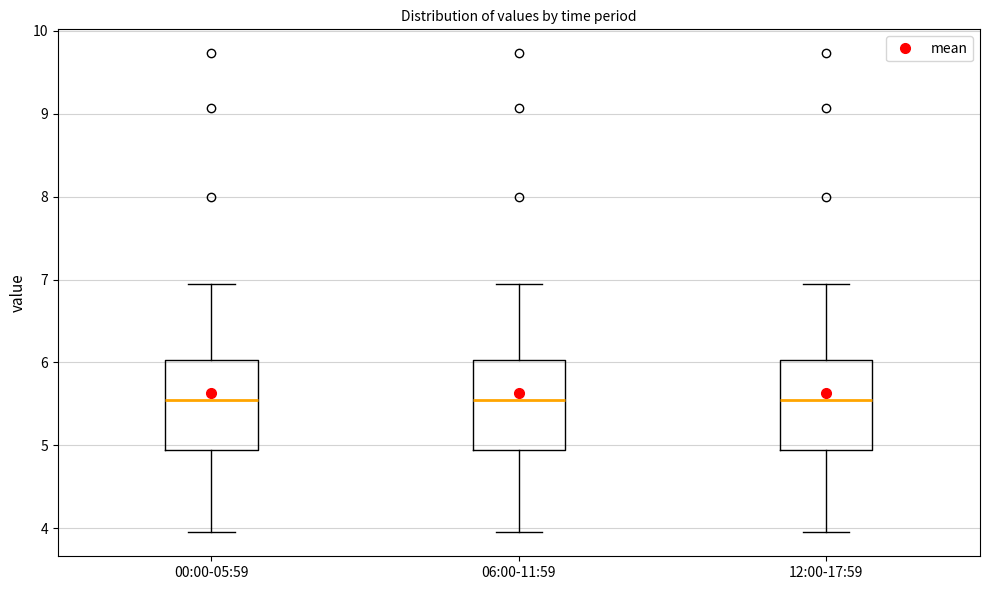

Reading left to right, read every box against the y-axis: the position of its median line, the range the box covers, and the ends of its whiskers. The values are not printed on the chart, so give them approximately, as read against the axis.

00:00-05:59: median 5.6, box 4.9 to 6.0, whiskers 4.0 to 7.0
06:00-11:59: median 5.6, box 4.9 to 6.0, whiskers 4.0 to 7.0
12:00-17:59: median 5.6, box 4.9 to 6.0, whiskers 4.0 to 7.0